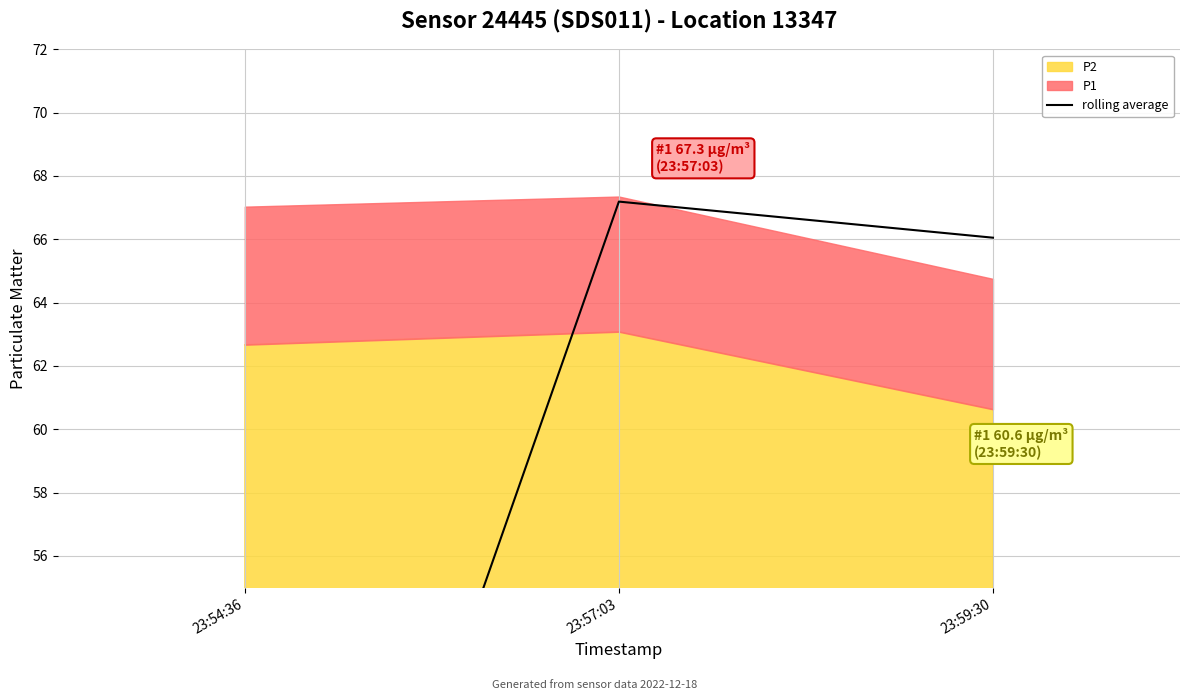

Reading right to left, transcribe all the data shown in this chart.

66.0	67.2	33.5